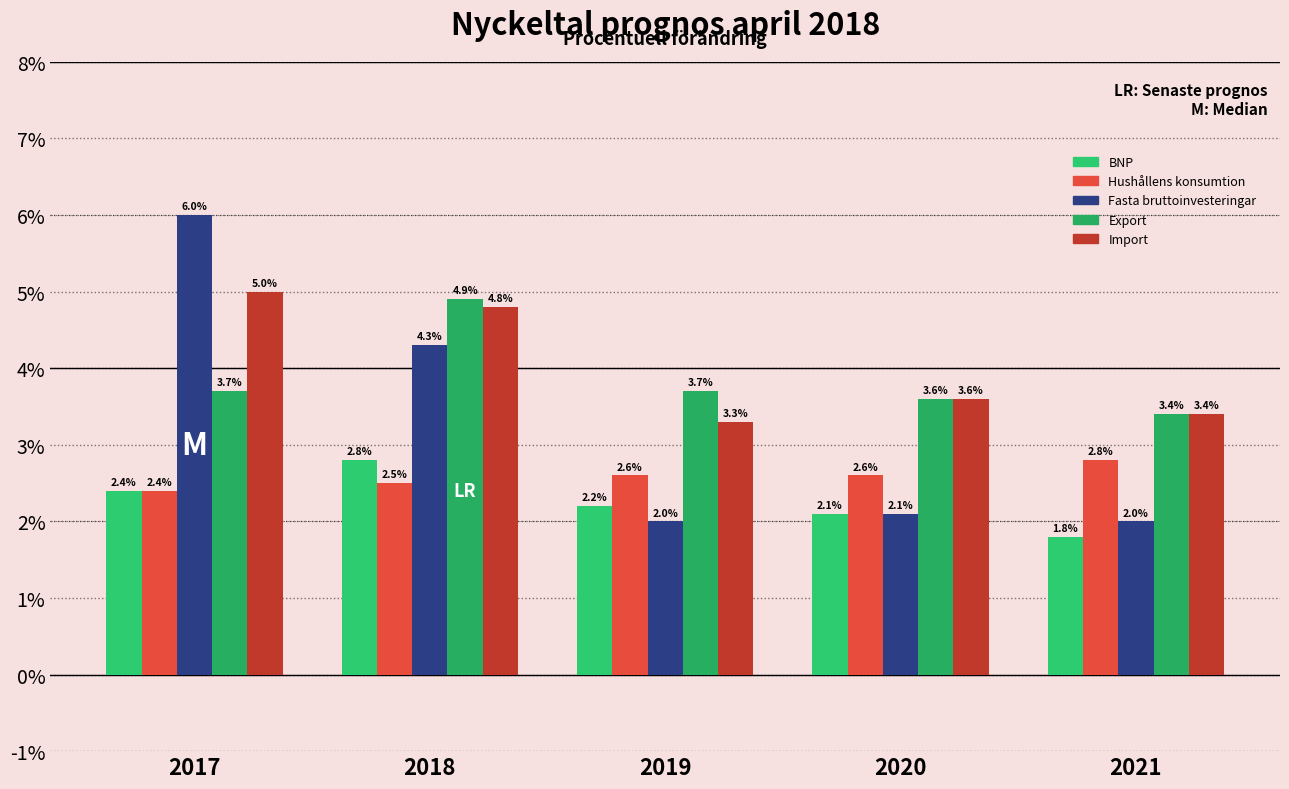

How many groups of bars are there?

5